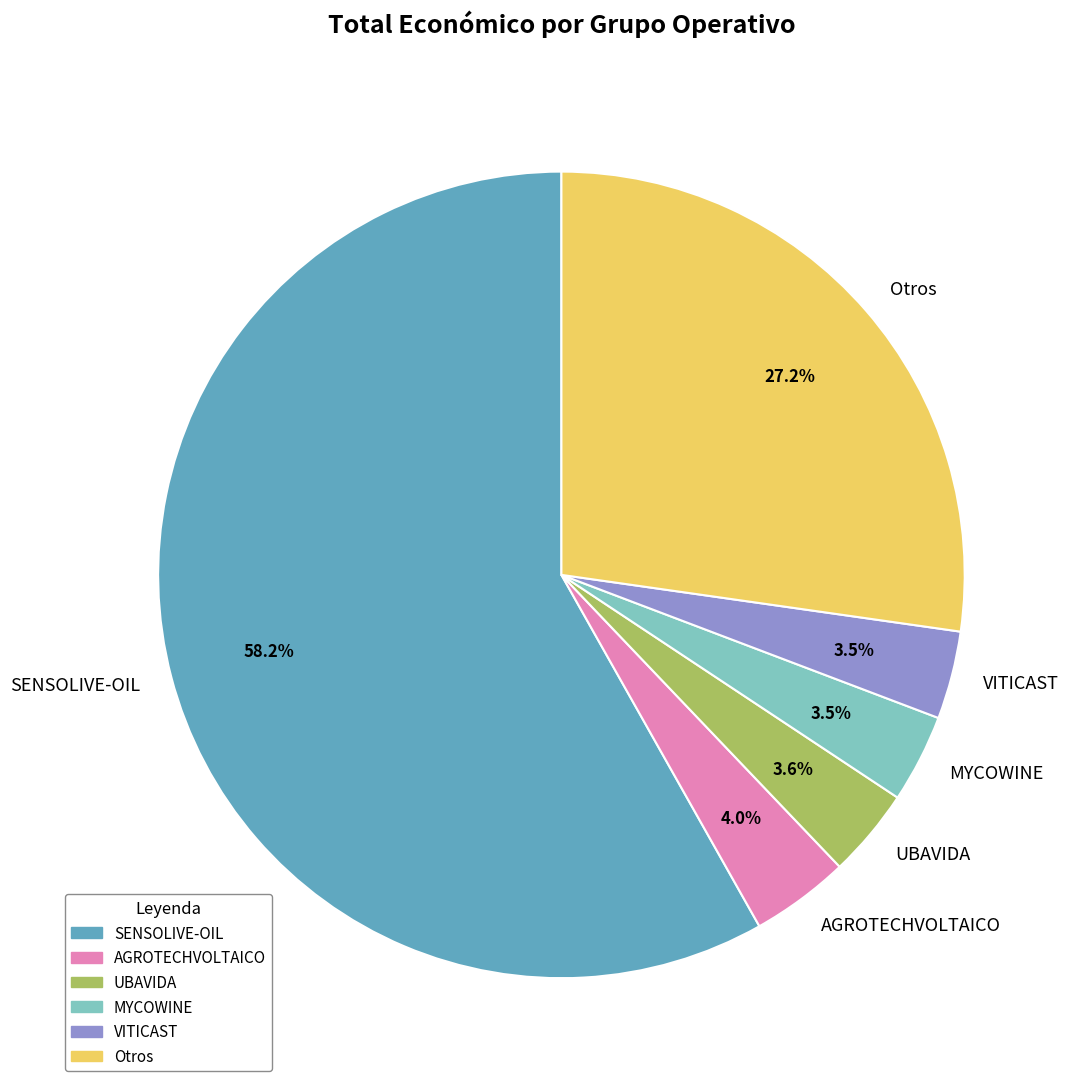

Which slice is the largest?

SENSOLIVE-OIL